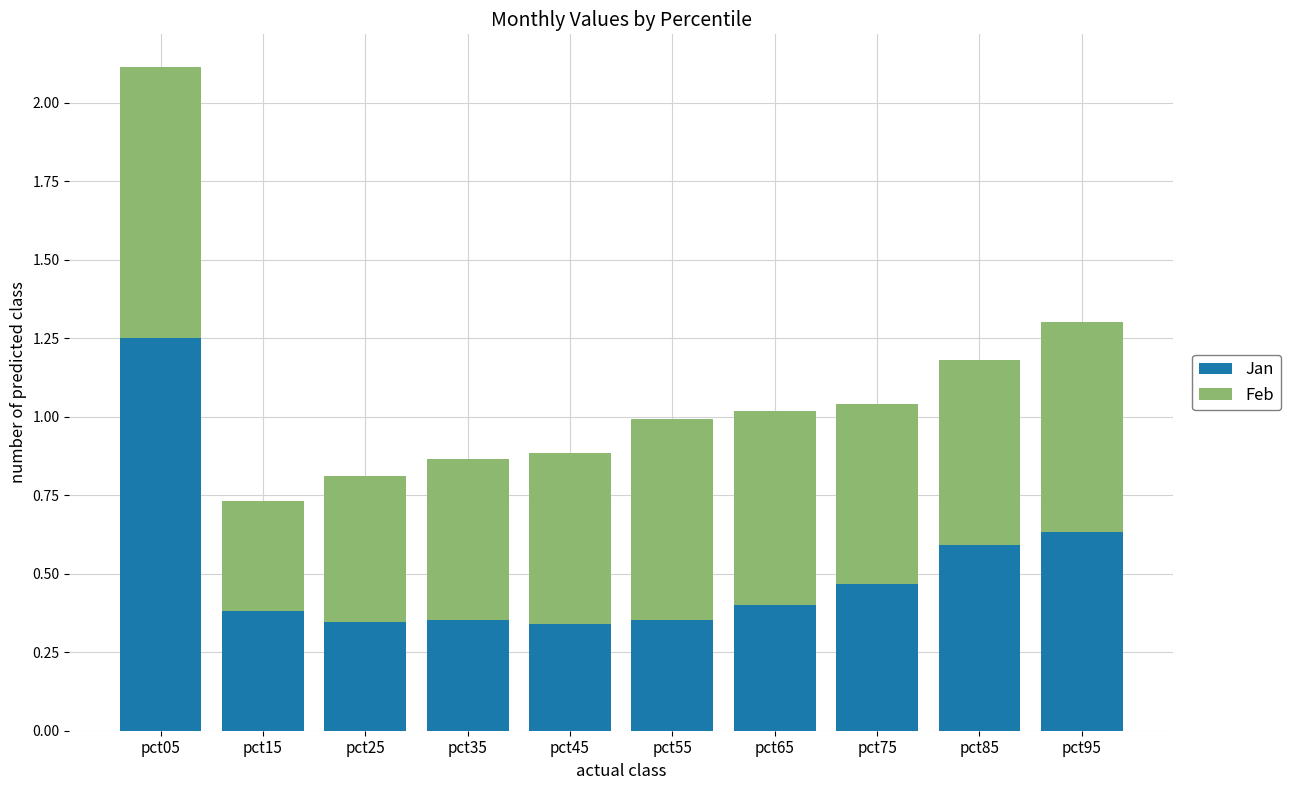

Are the bars horizontal?

No